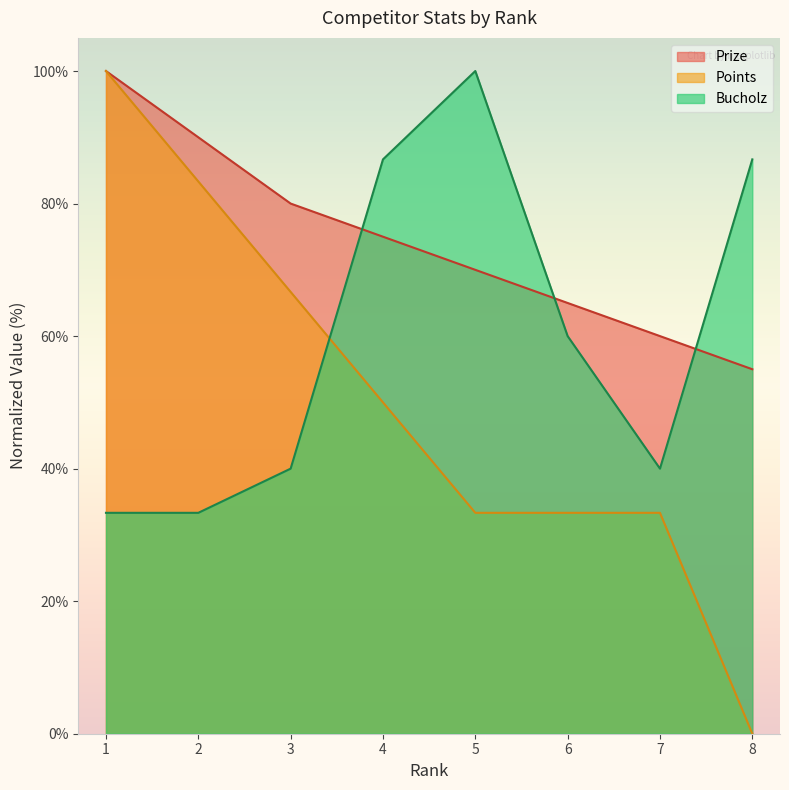

What is the value of the Points point at the 6th from the left?

33.3